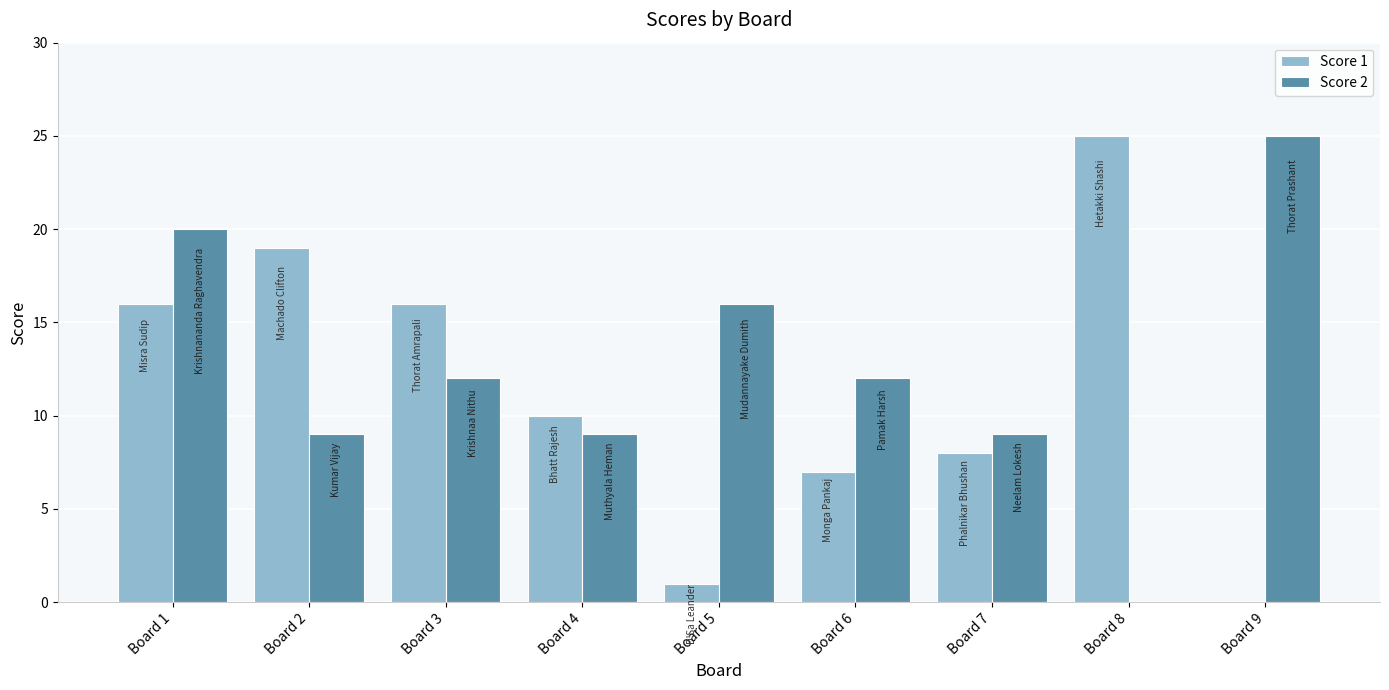

Is the value of Score 1 at Board 8 greater than the value of Score 2 at Board 8?

Yes